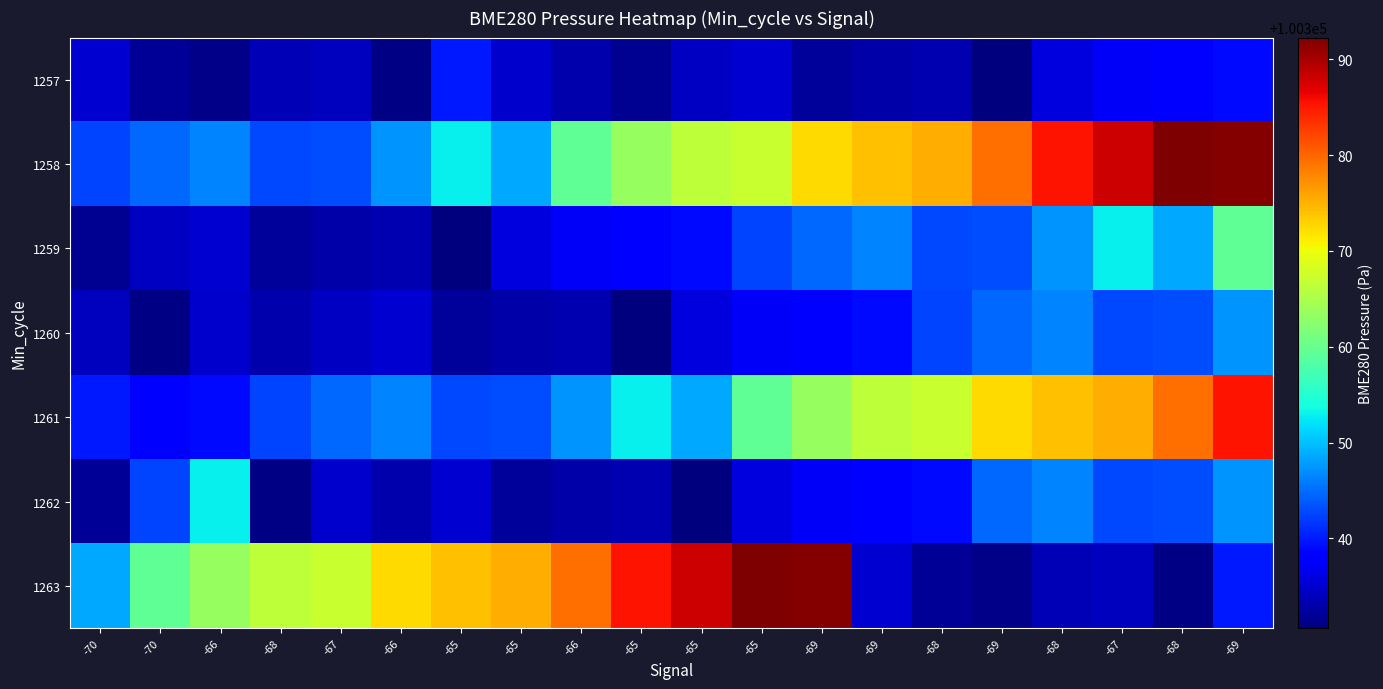

How many distinct data groups are displayed?

7